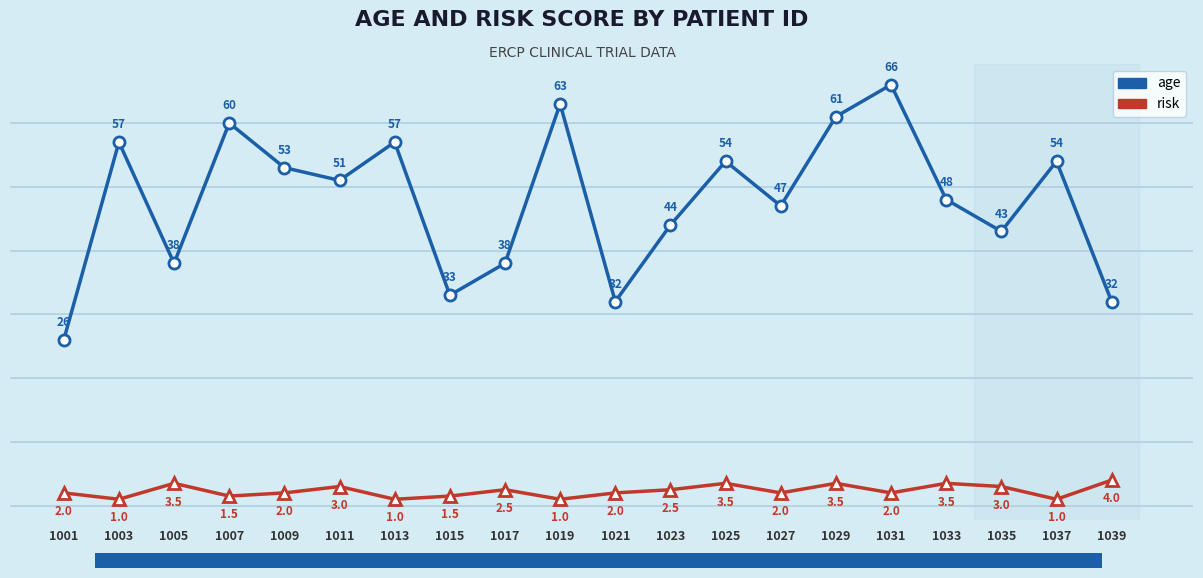

What is the smallest value displayed?

1.0